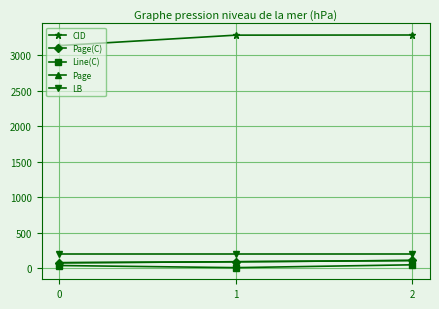

At how many categories does at least one series exceed 2322?

3